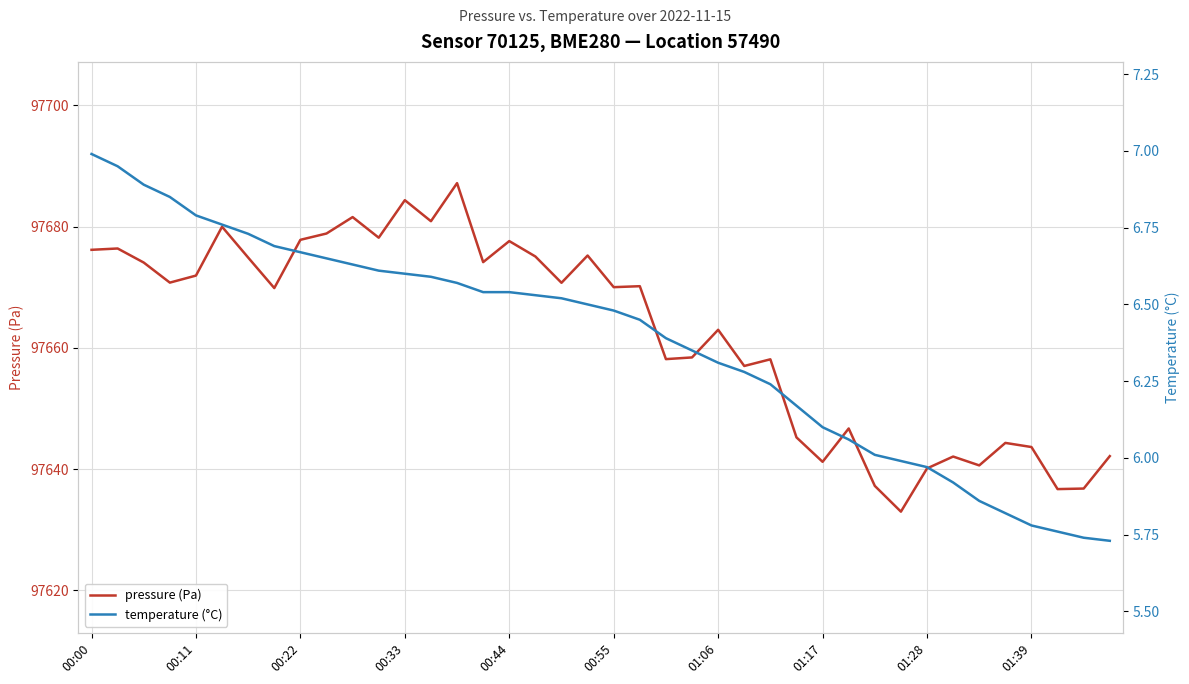

What is the difference between the highest and lowest values at 39?

97636.4